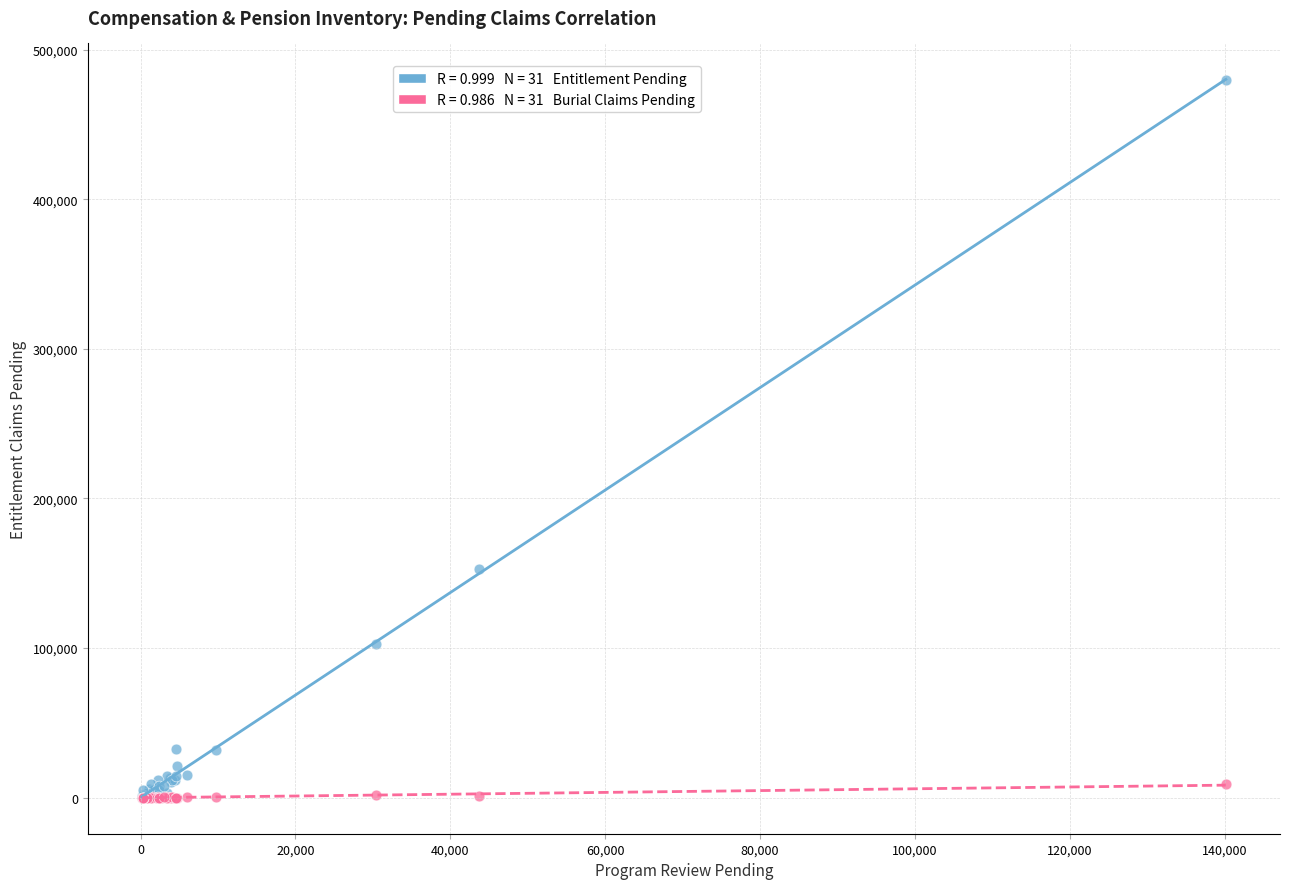

Across all series, what Y value is closest to 239921?

152646